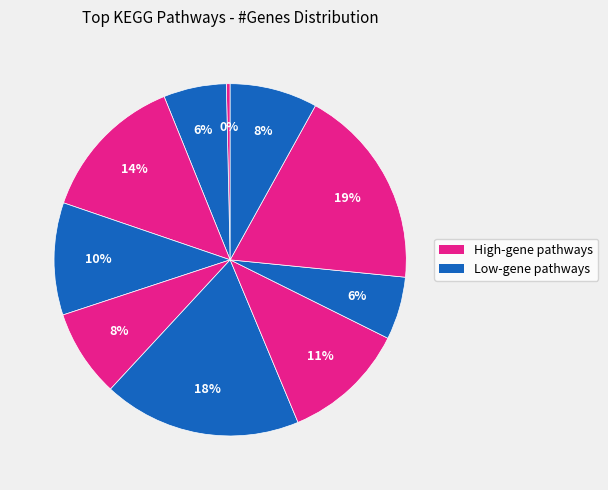

Is there any slice that represents more than half of the pie?

No